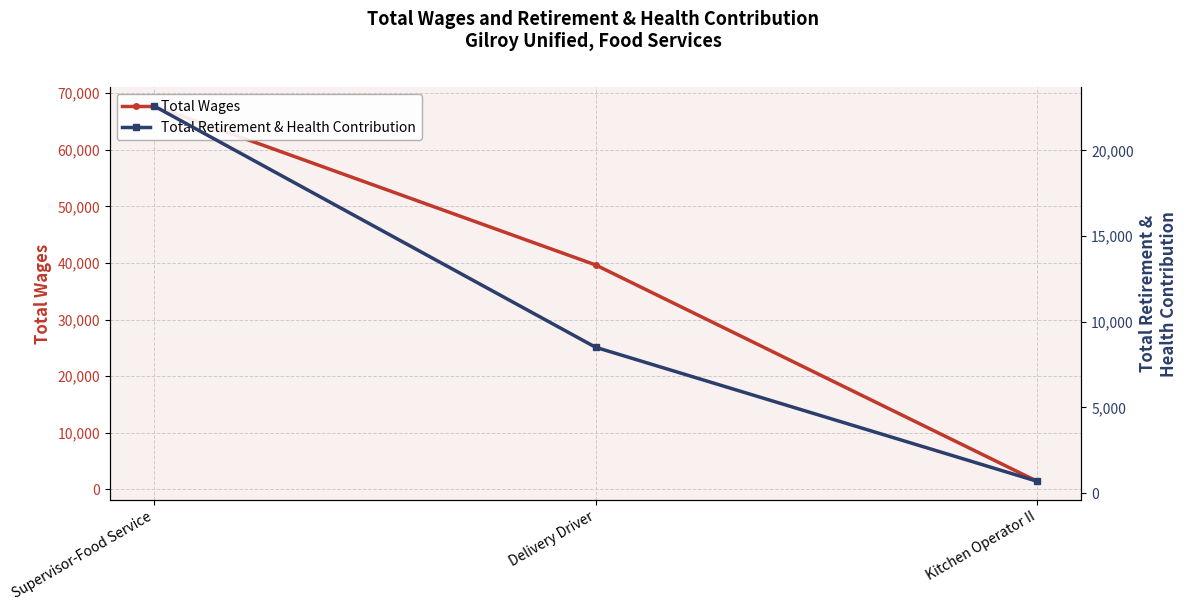

What is the label of the 2nd point from the right?

Delivery Driver